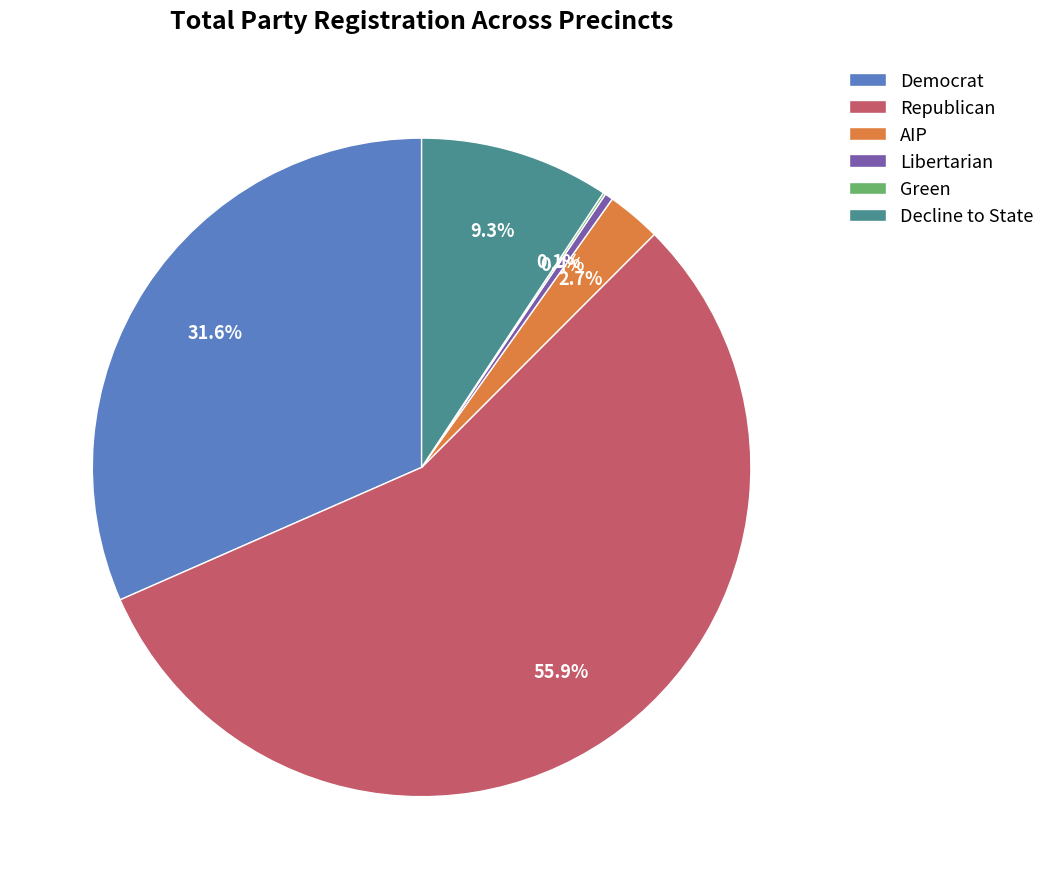

What portion of the pie excludes Decline to State?

90.7%